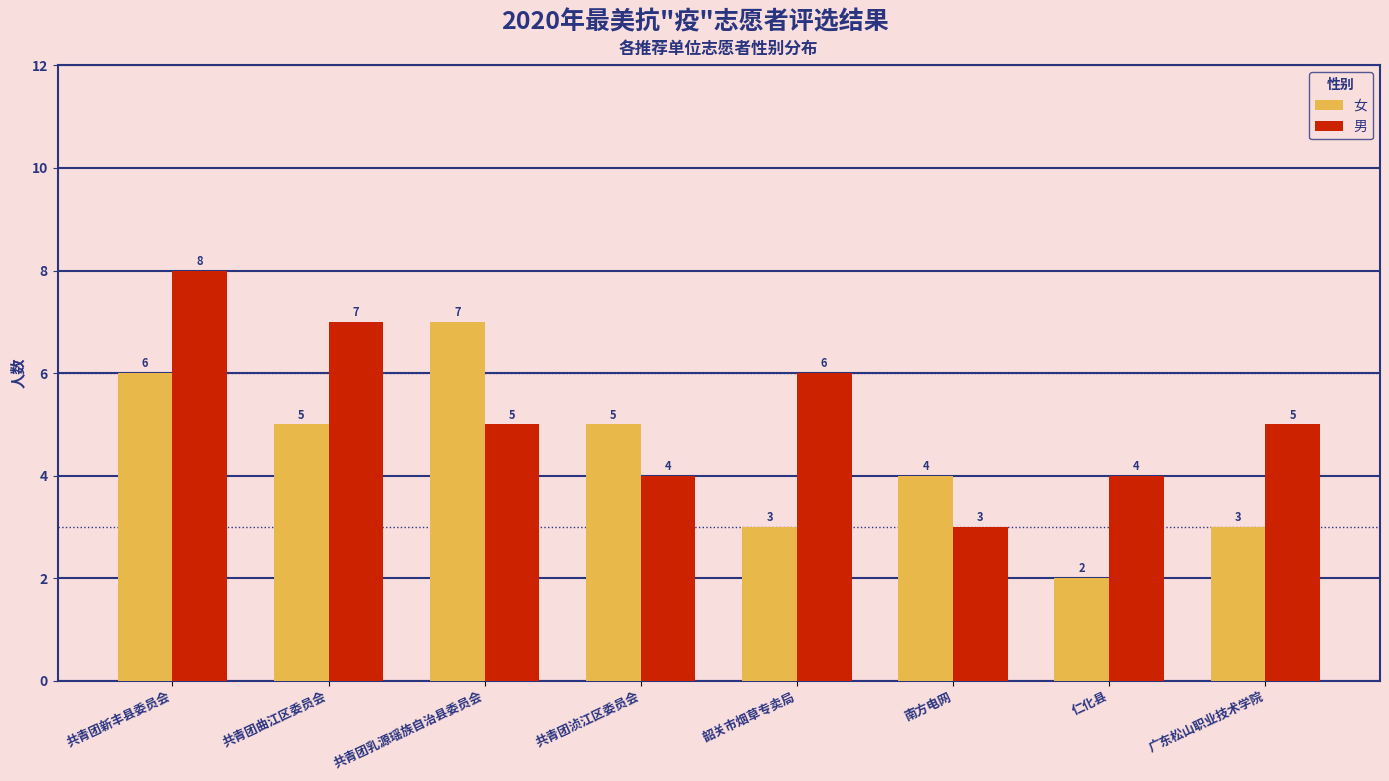

Which label corresponds to the largest value in the chart?

共青团新丰县委员会